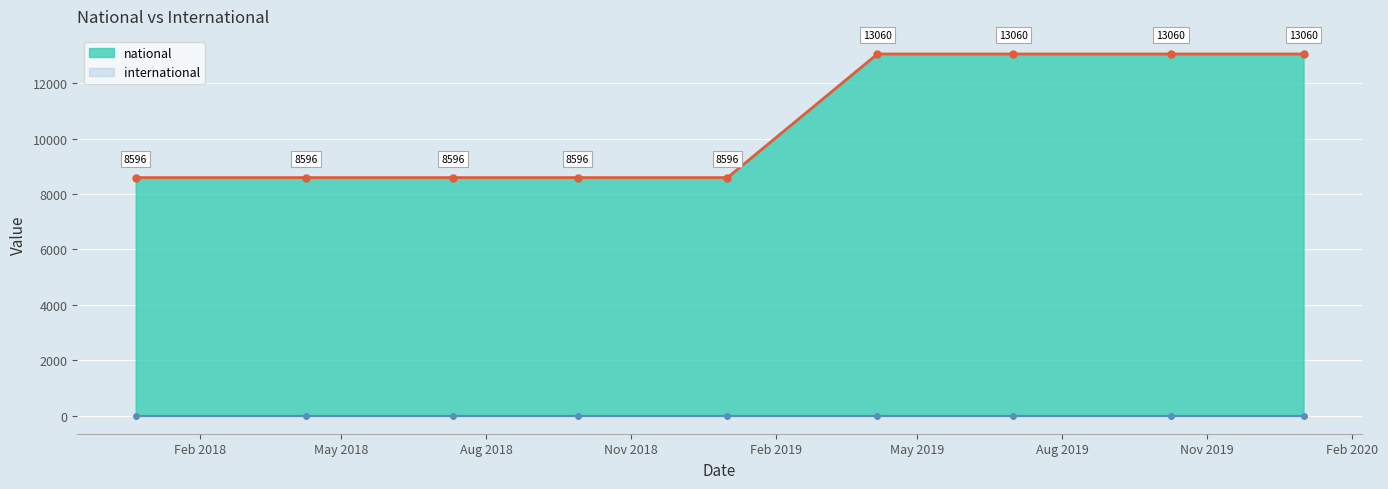

True or false: international has more than 2 points higher than both neighbors.

False